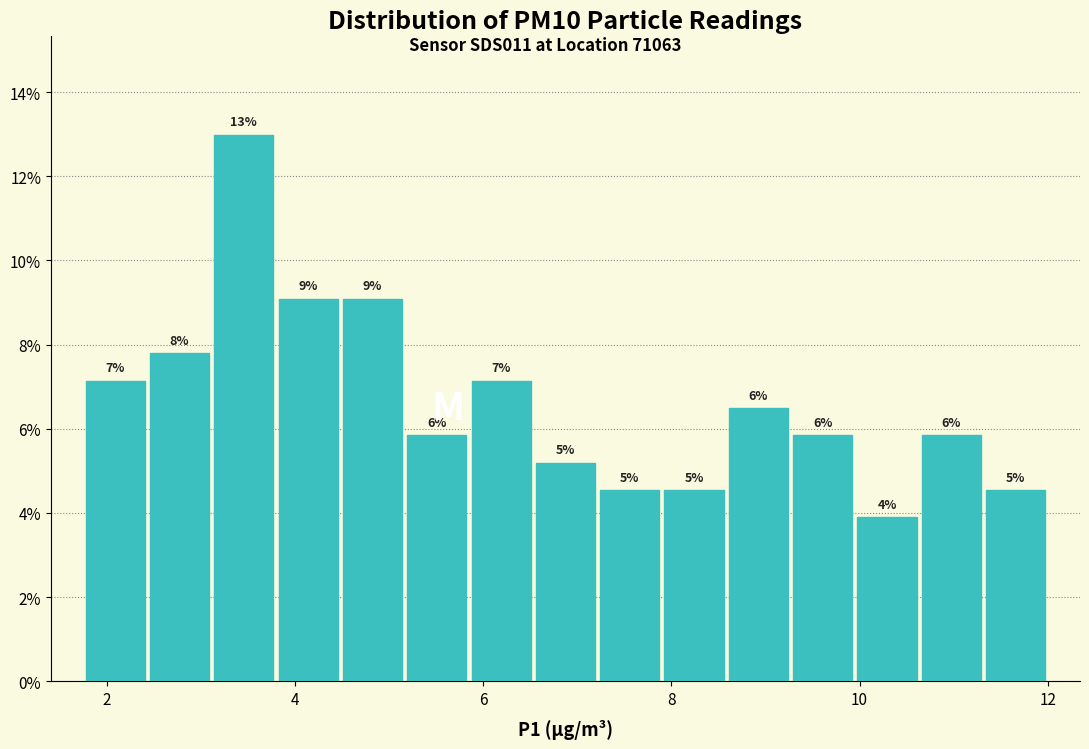

Read against the x-axis, roughly where is the centre of the tallest bar?

3.4